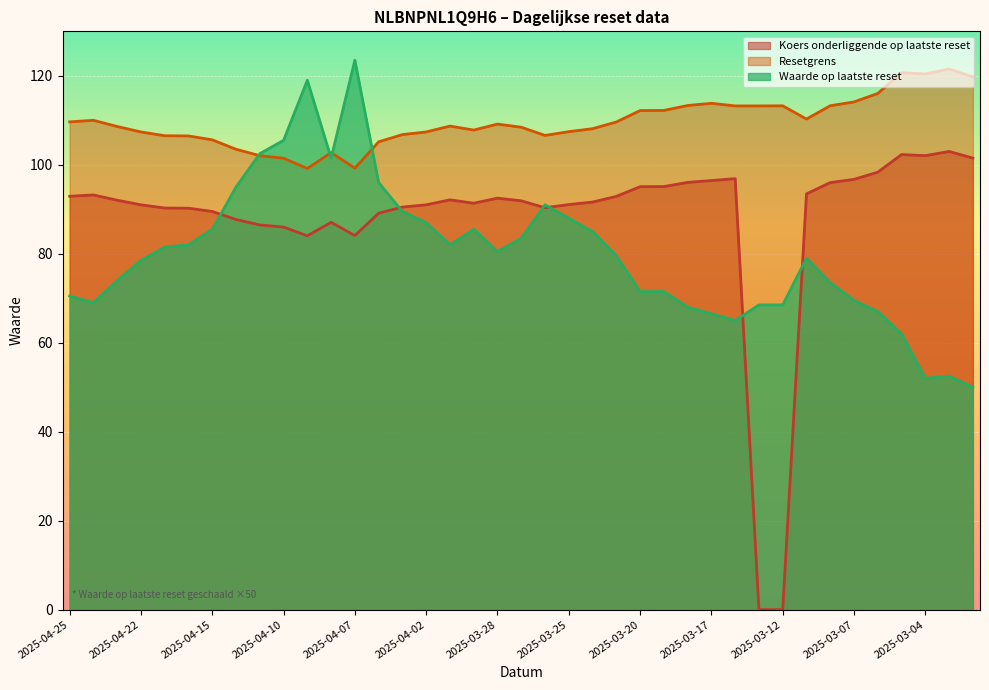

What is the spread (max minus min) of values at 2025-04-10?

19.5